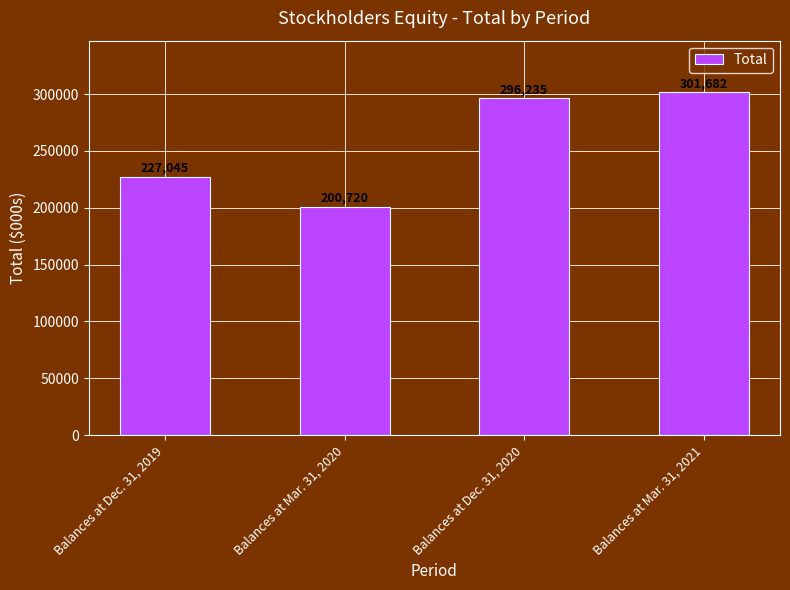

What is the maximum value shown in the chart?

301682